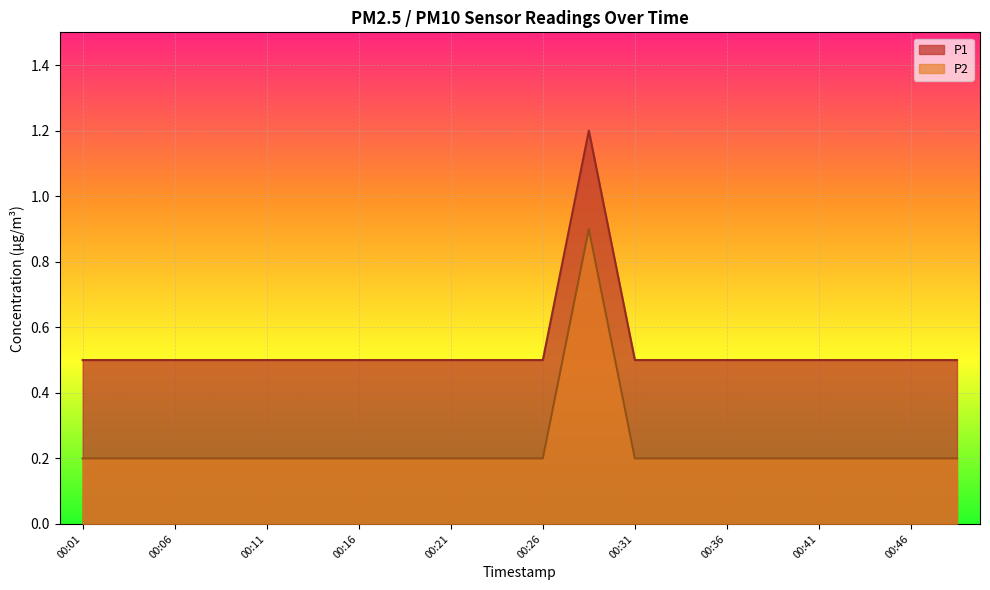

Is the value of P2 at 00:16 greater than the value of P1 at 00:31?

No